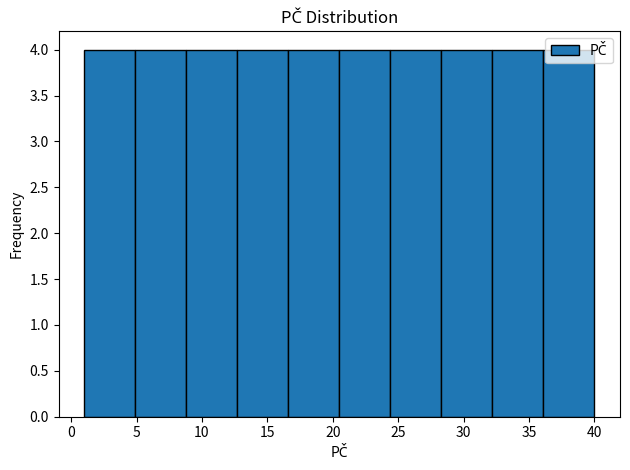

How tall is the bar that spans 36.1 to 40.0 on the x-axis? Neither the bar edges nor the heights are printed on the chart, so give them approximately, as read against the axes.

4